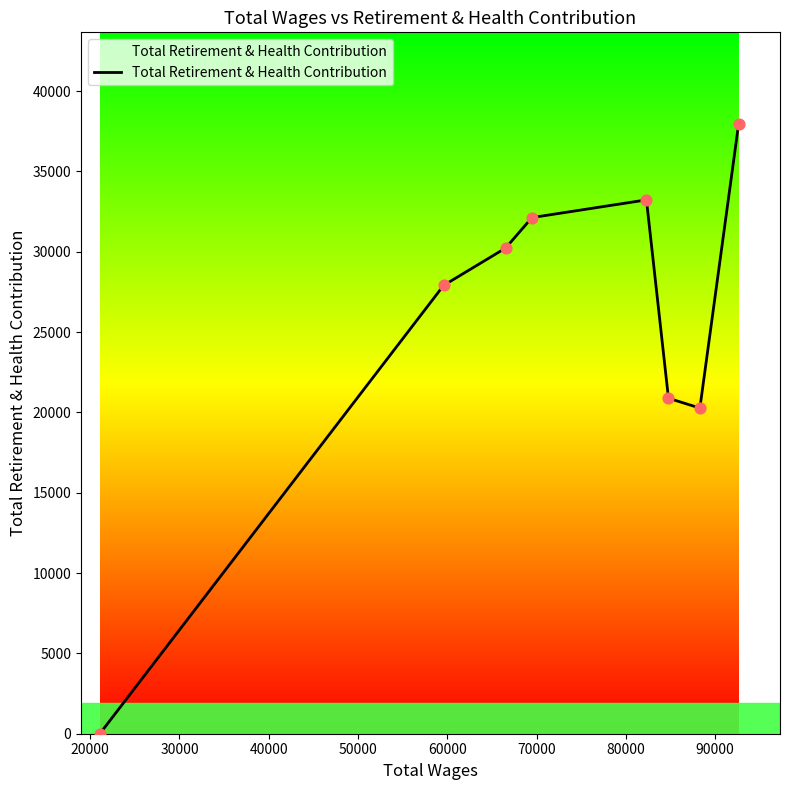

What is the difference between the maximum and minimum values?

37965